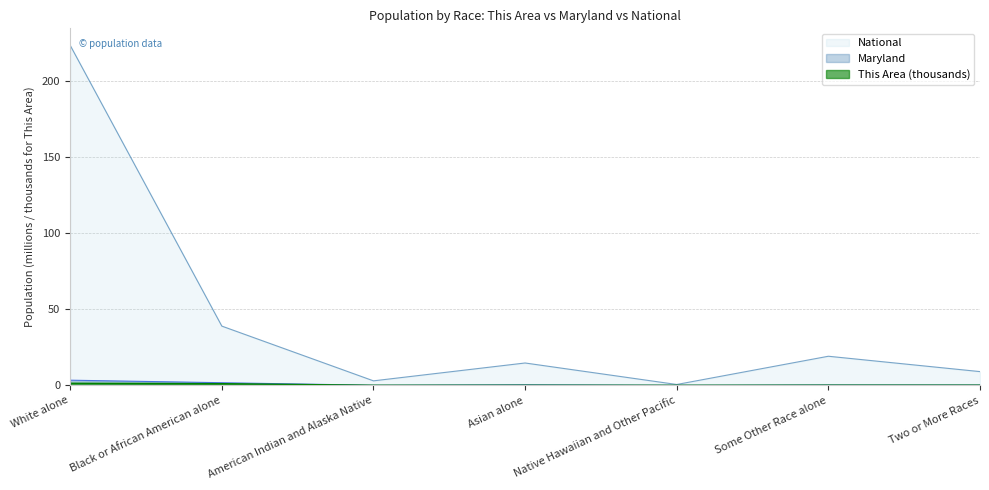

The This Area series shows 0.0 at American Indian and Alaska Native. True or false?

True